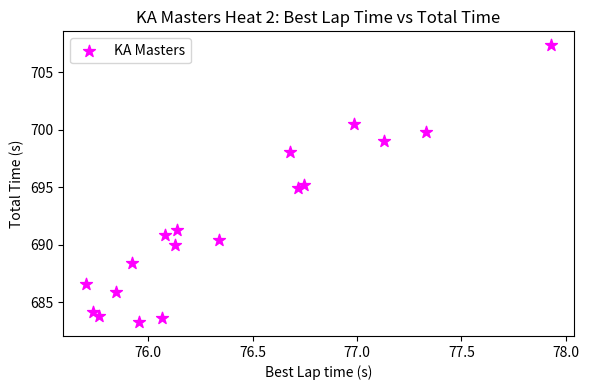

What is the range of Y values (max minus min)?

24.1